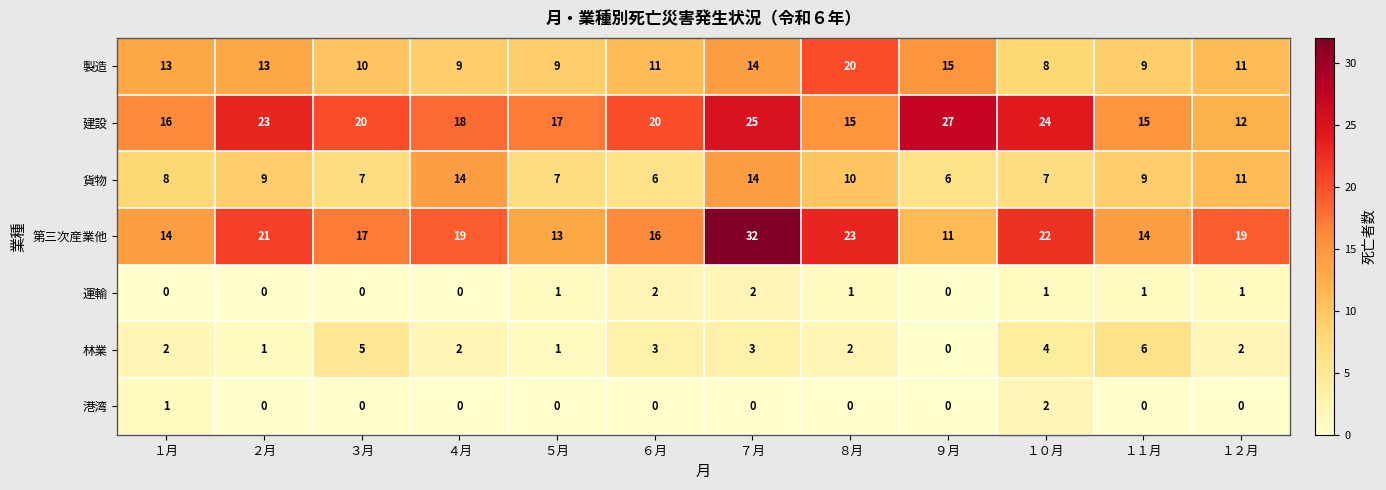

What is the lowest value of the 貨物 series?

6